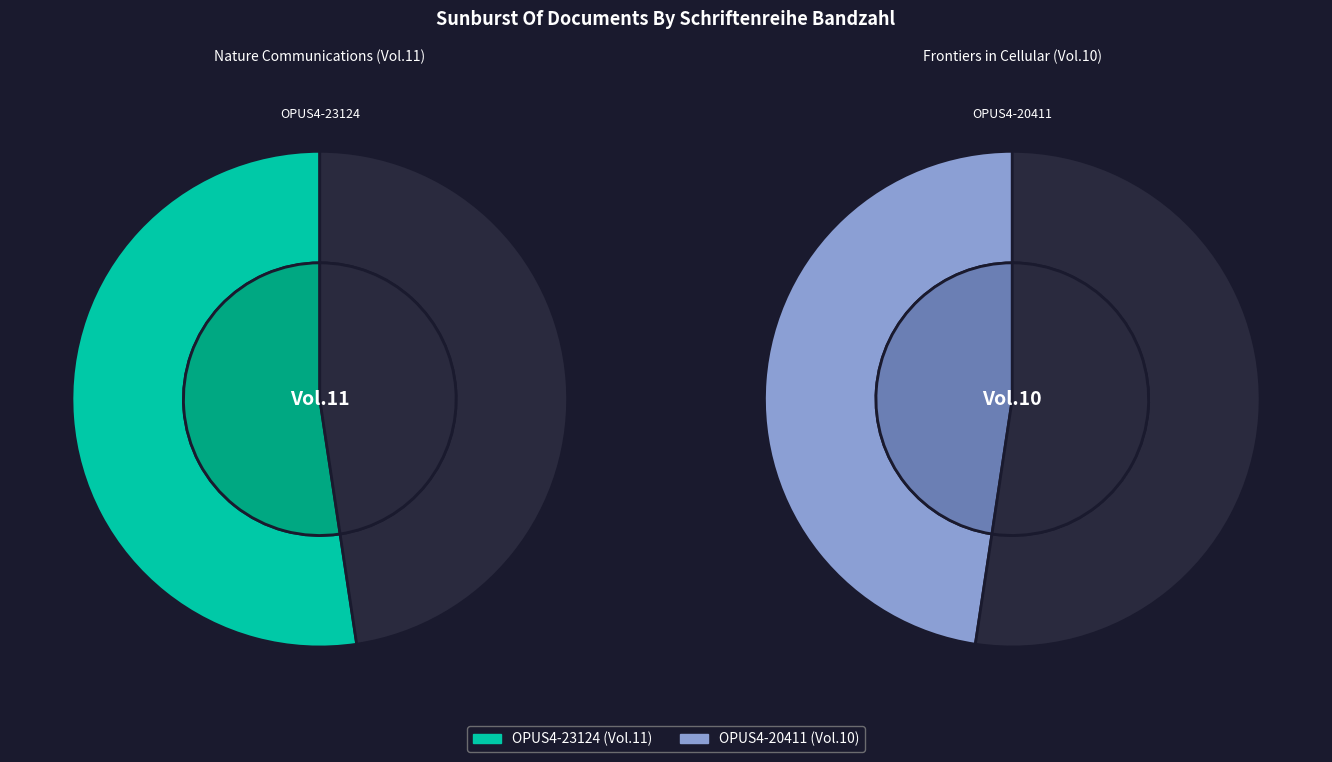

Which slice is the smallest?

OPUS4-20411